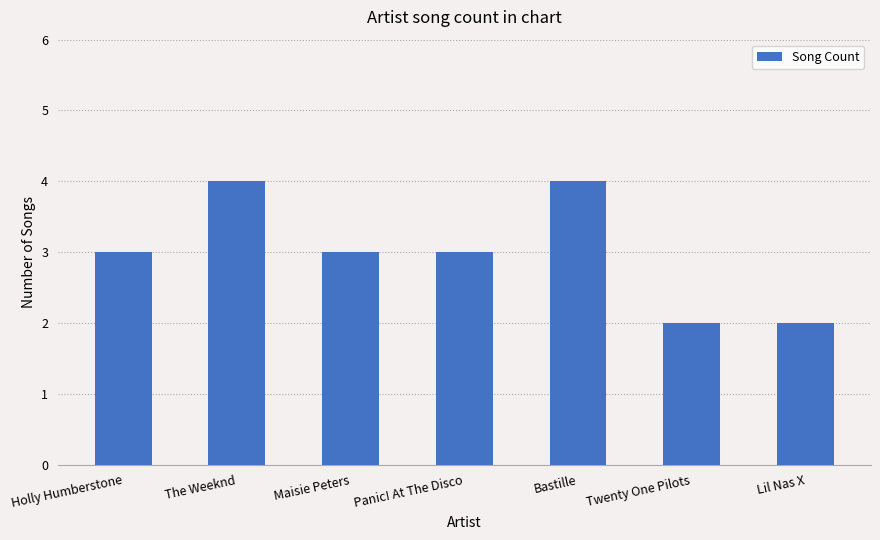

What is the smallest value displayed?

2